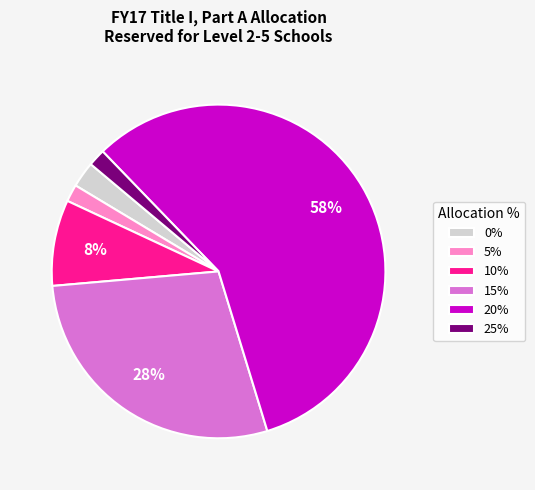

True or false: 0% accounts for 14% of the total.

False